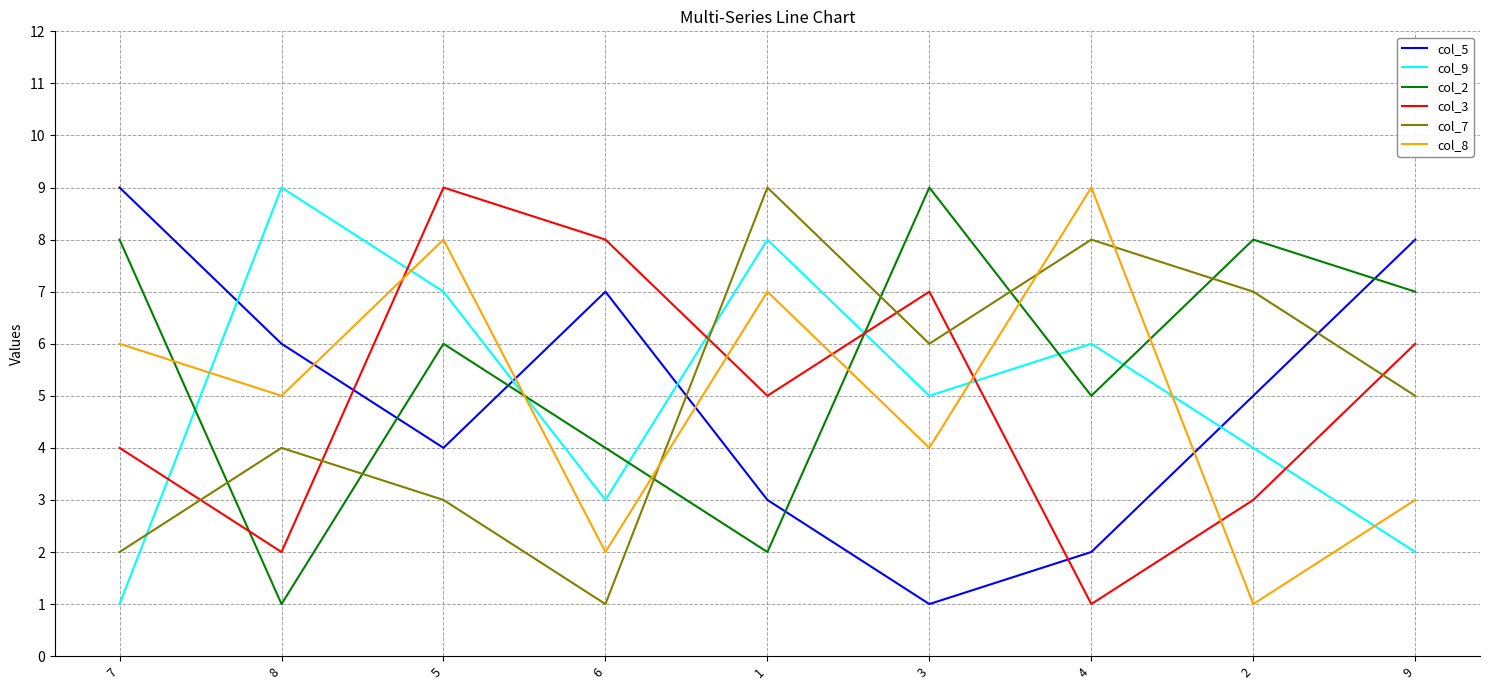

Read the col_8 value at 7.

6